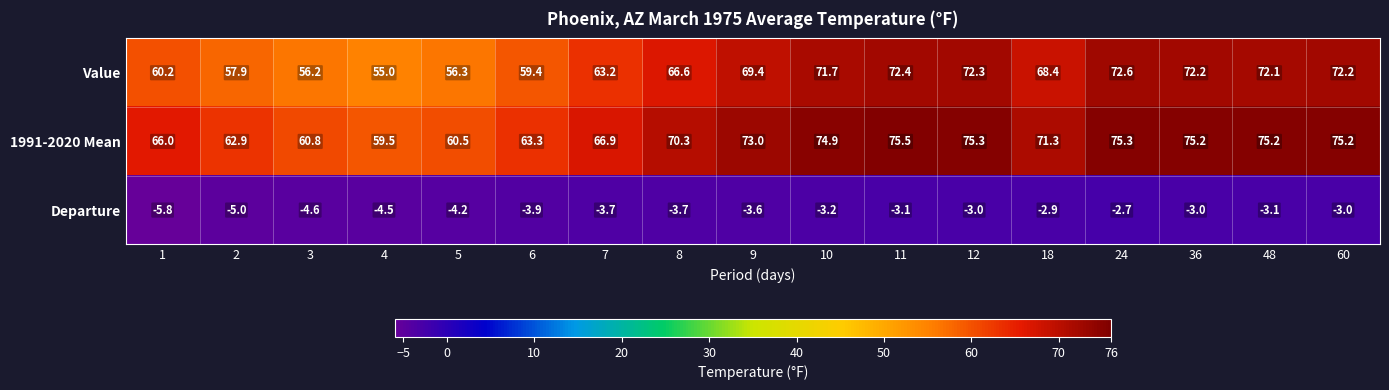

What is the smallest value displayed?

-5.8